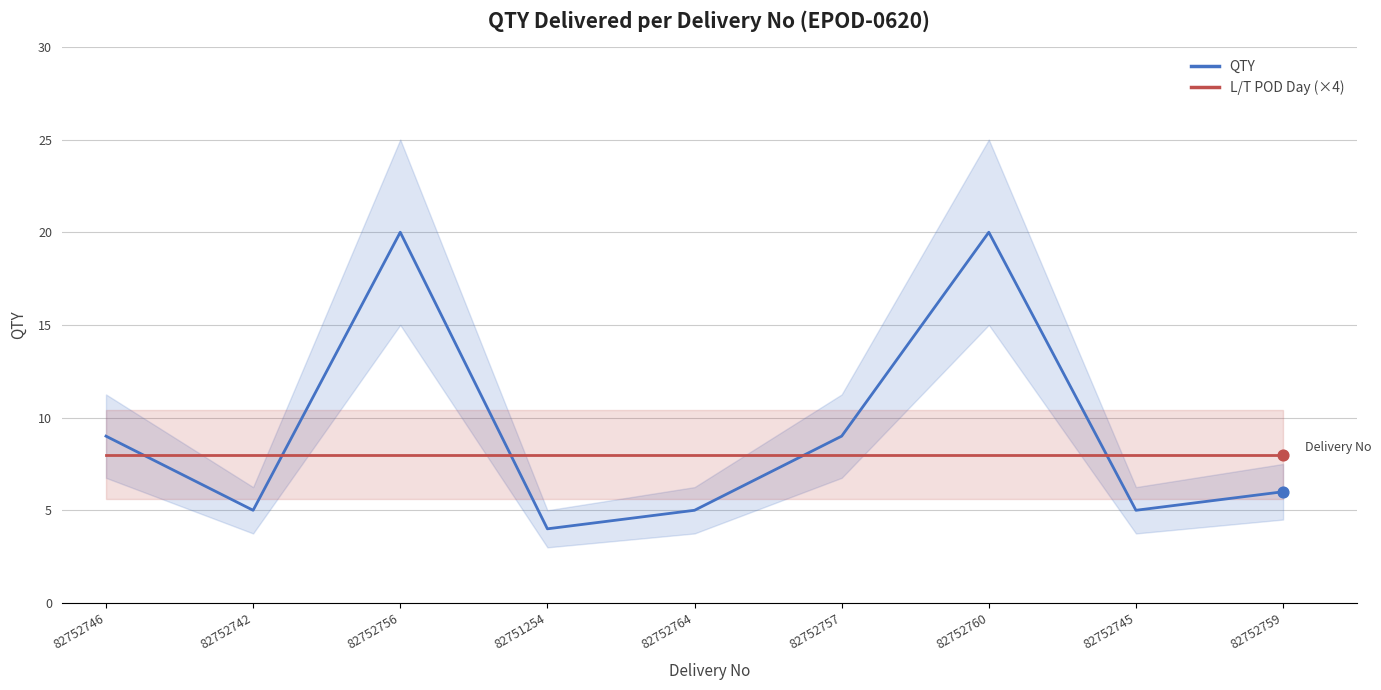

Which series reaches the maximum Y coordinate?

QTY